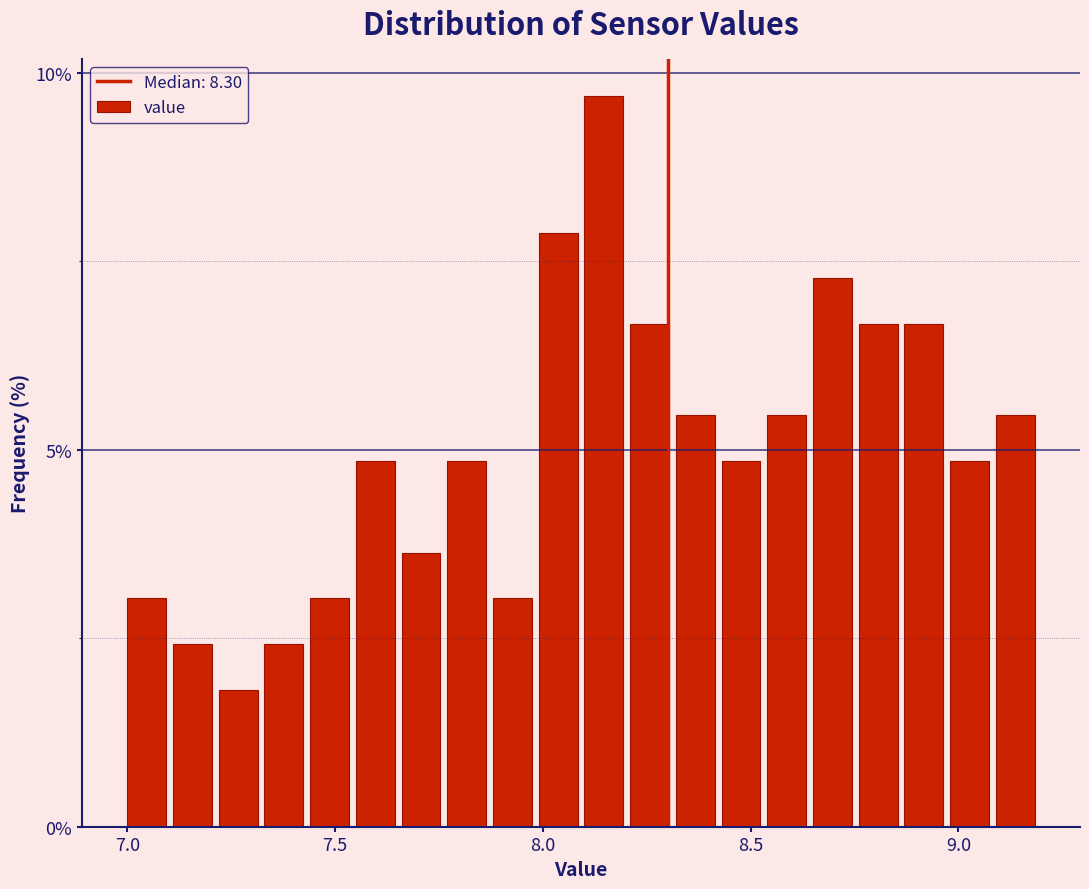

Read against the x-axis, roughly where is the centre of the tallest bar?

8.15